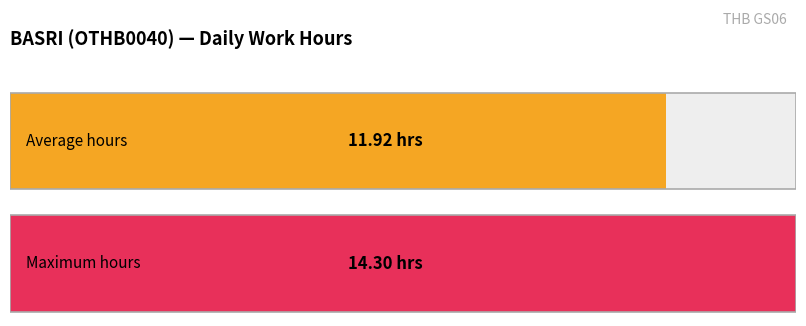

Are the bars horizontal?

Yes